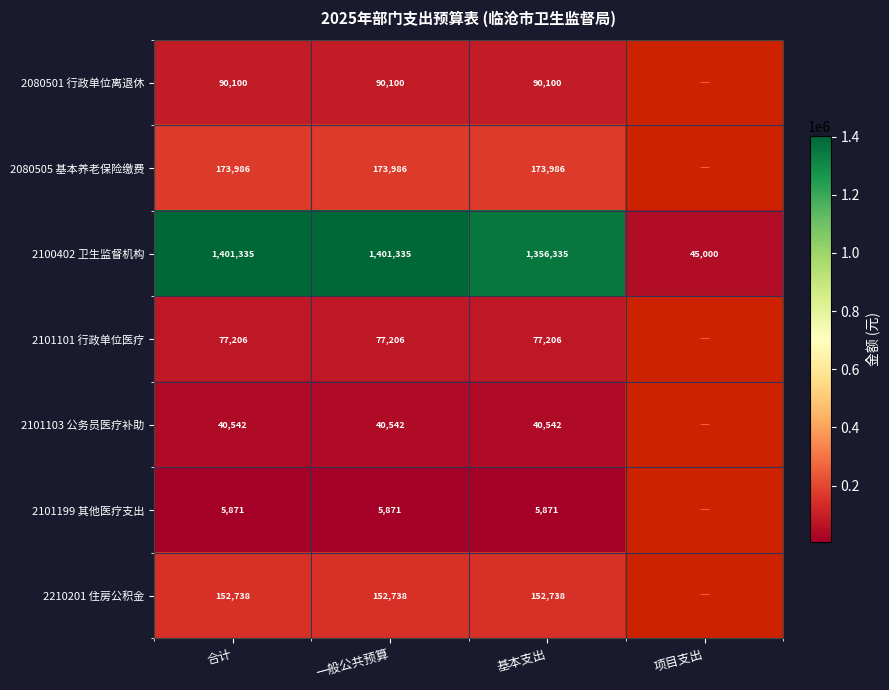

What is the lowest value of the 2100402 卫生监督机构 series?

45000.0